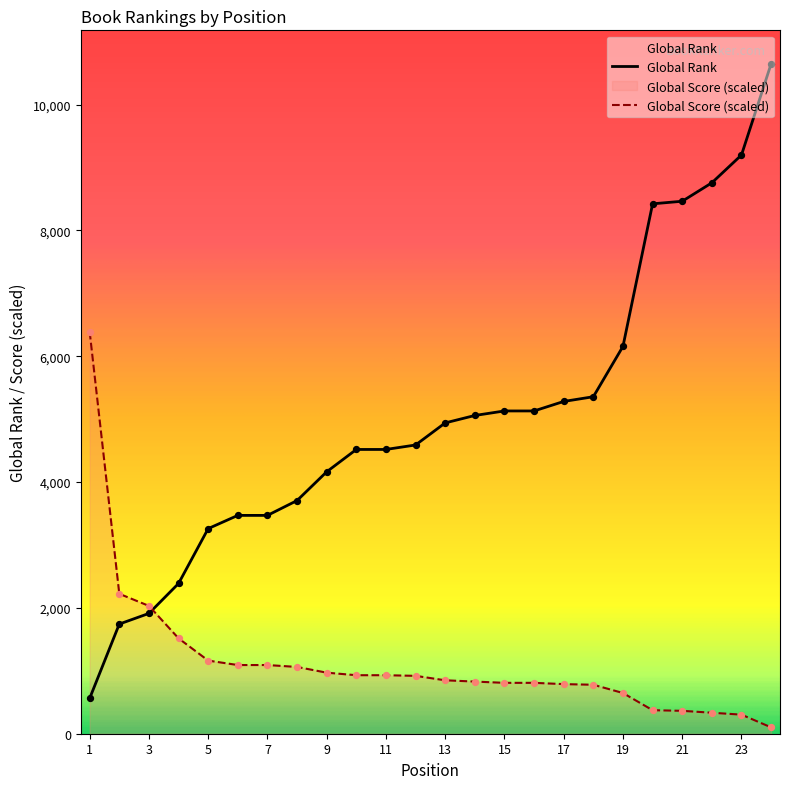

Which series contains the highest Y value?

Global Rank